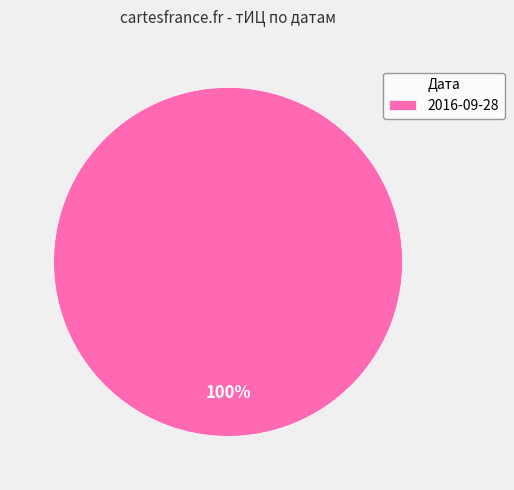

Is it true that 2016-09-28 is 100% of the pie?

True